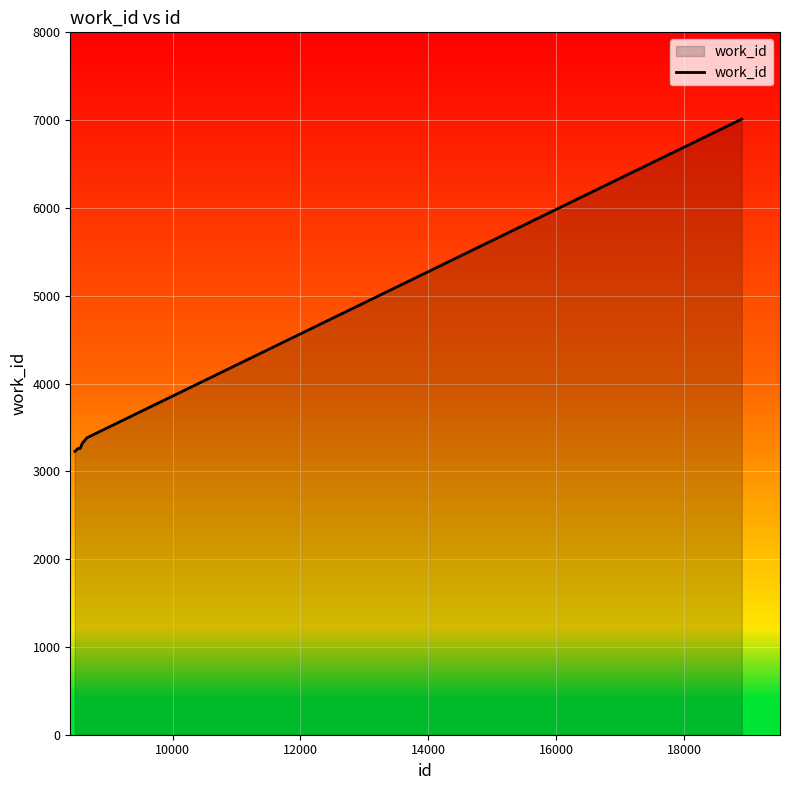

What is the minimum value shown in the chart?

3227